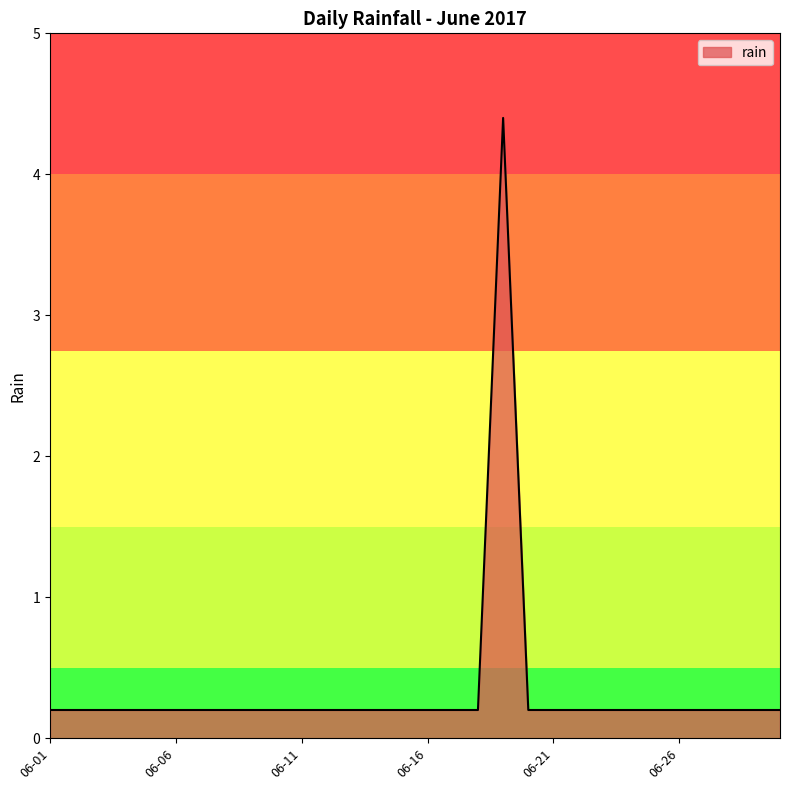

What is the difference between the maximum and minimum values?

4.2